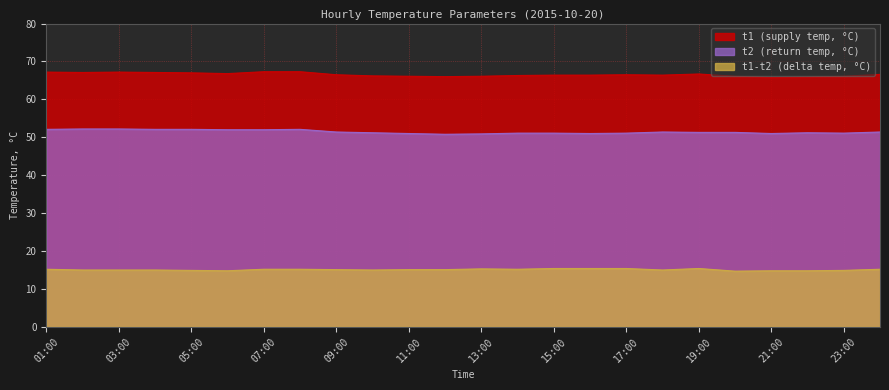

What are all the series names shown in the legend?

t1 (supply temp, °C), t2 (return temp, °C), t1-t2 (delta temp, °C)